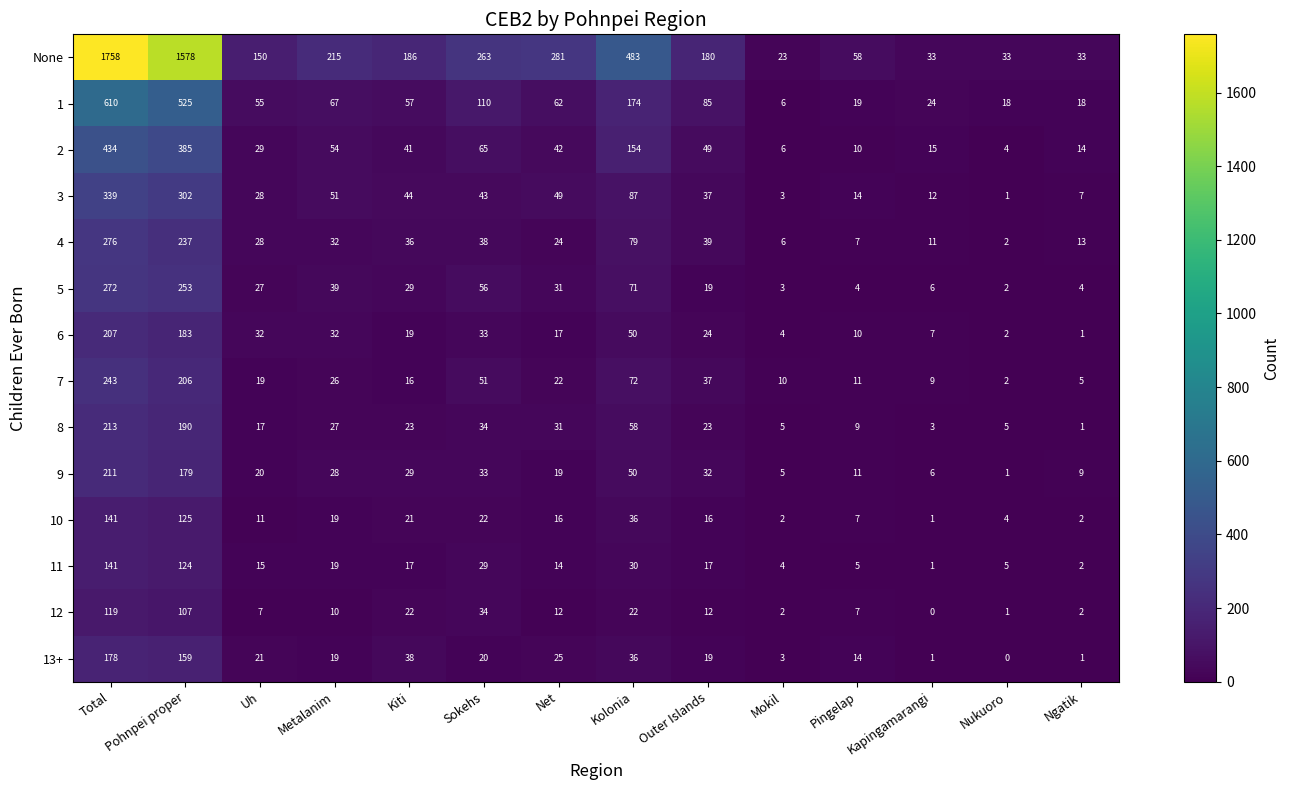

At which label does 8 reach its minimum?

Ngatik